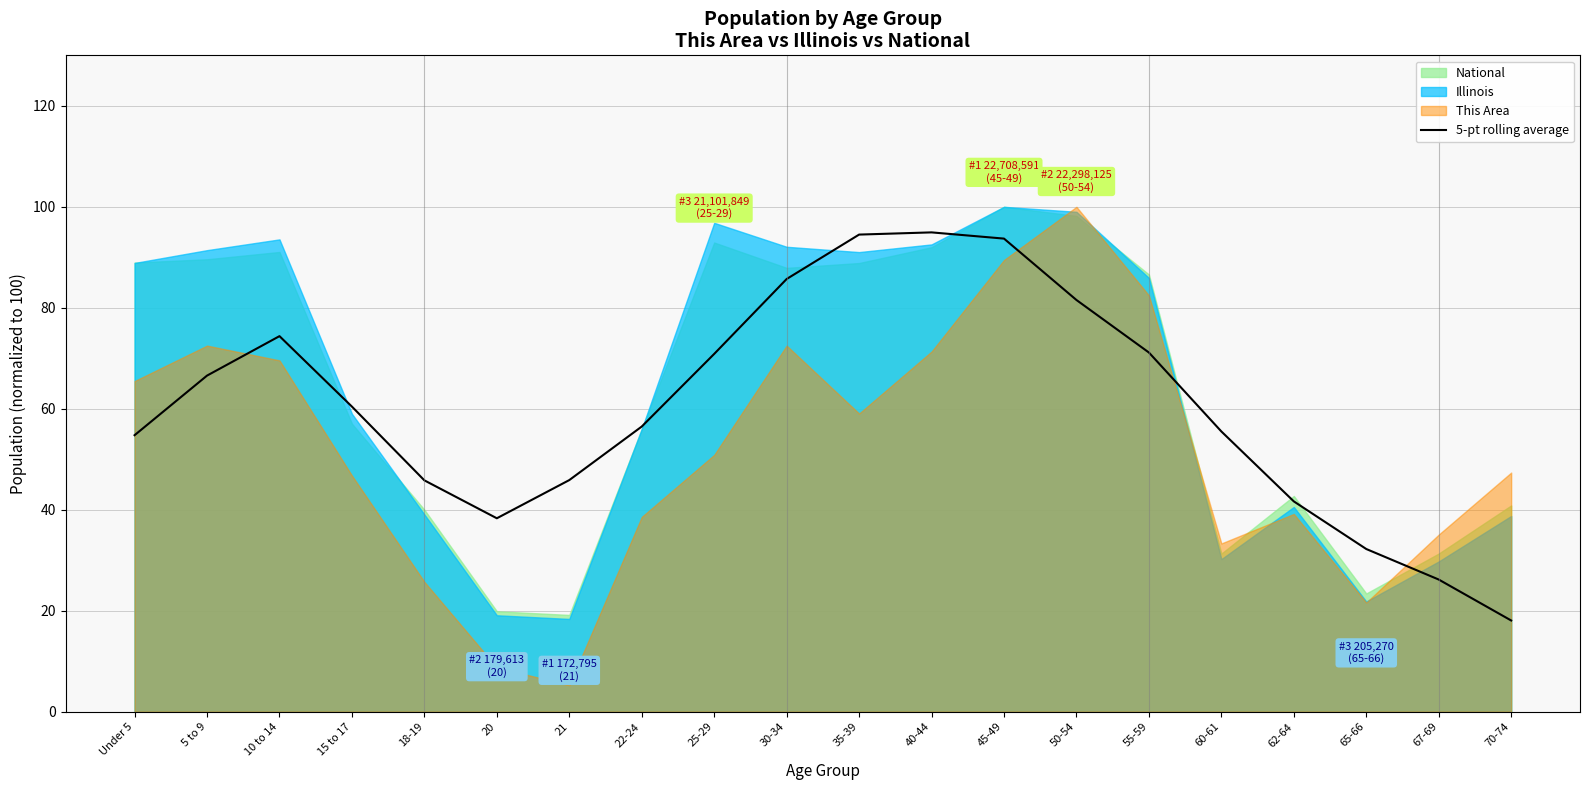

What is the highest value of the 5-pt rolling average series?

94.9